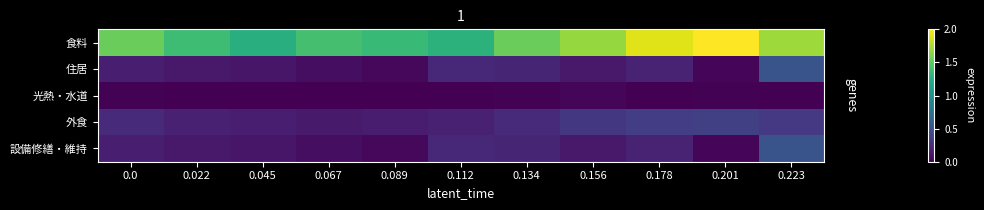

Count the number of data series in this chart.

5